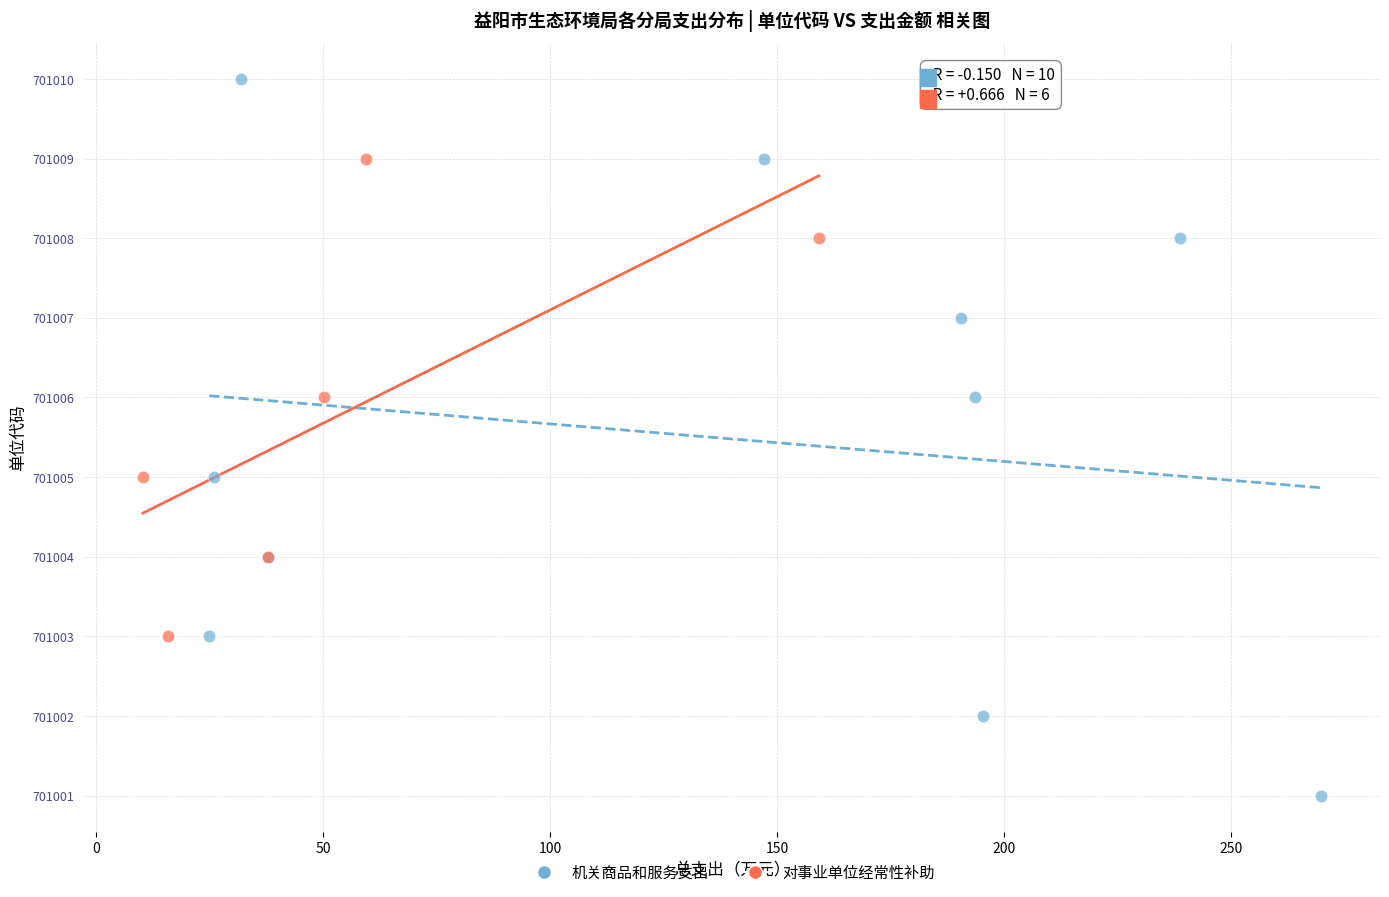

Which series contains the highest Y value?

机关商品和服务支出